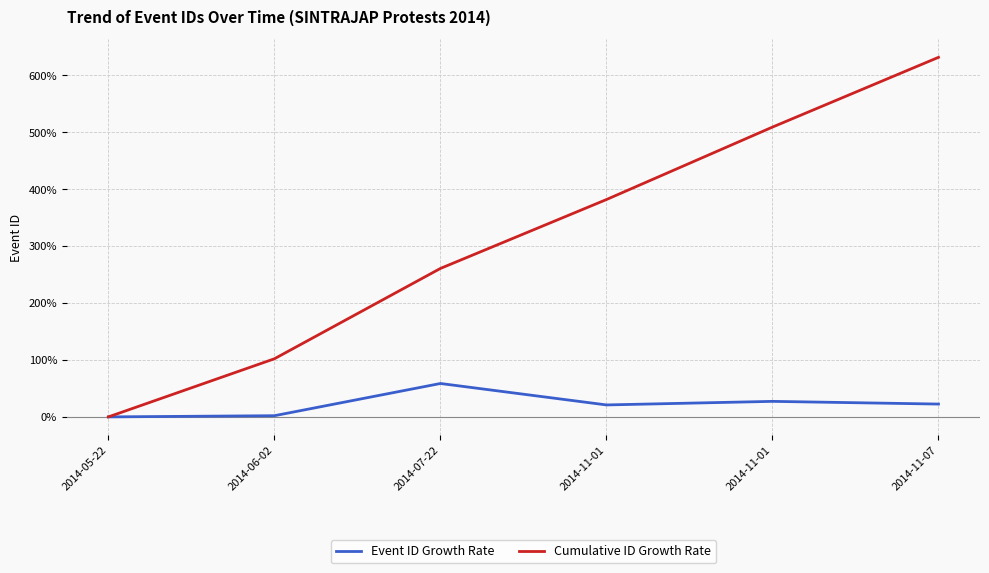

How many lines are shown in the chart?

2